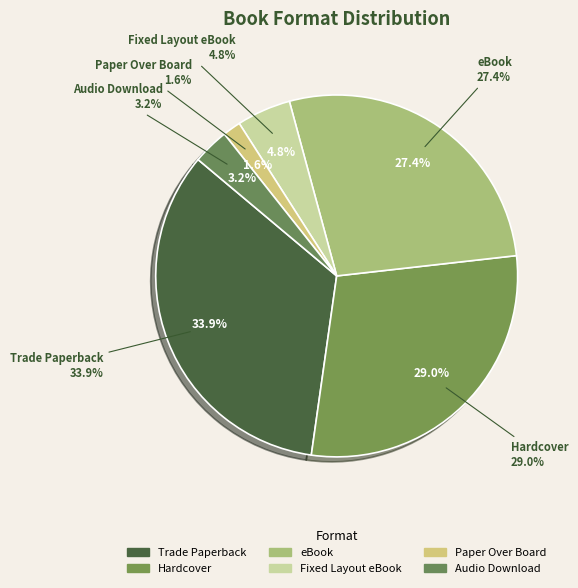

Rank the categories by value from highest to lowest.

Trade Paperback, Hardcover, eBook, Fixed Layout eBook, Audio Download, Paper Over Board